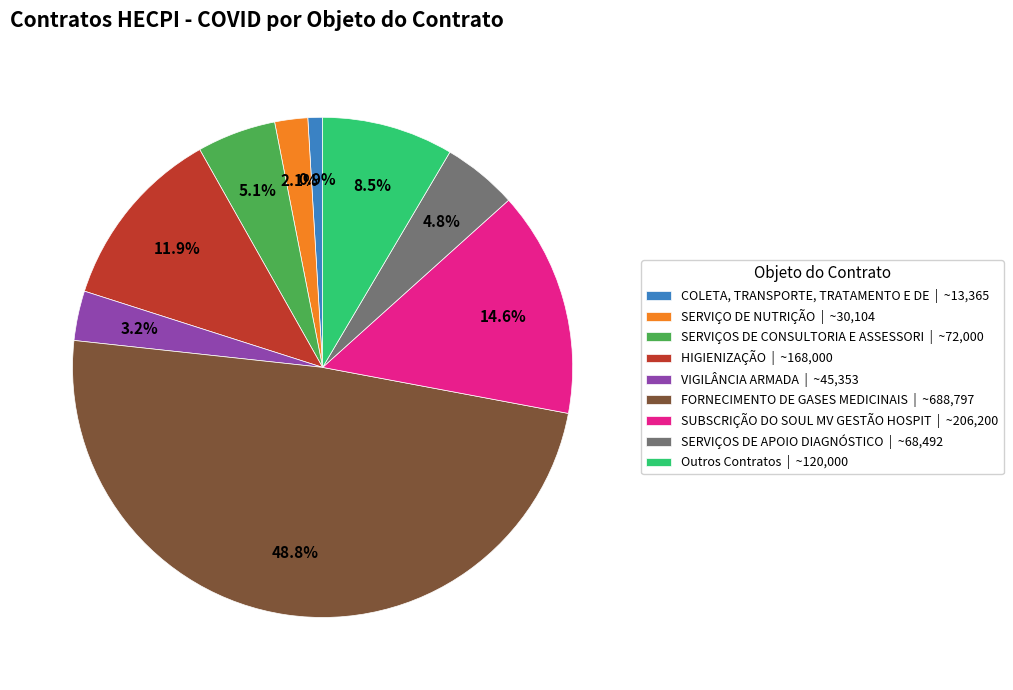

Is there a majority slice in this chart?

No